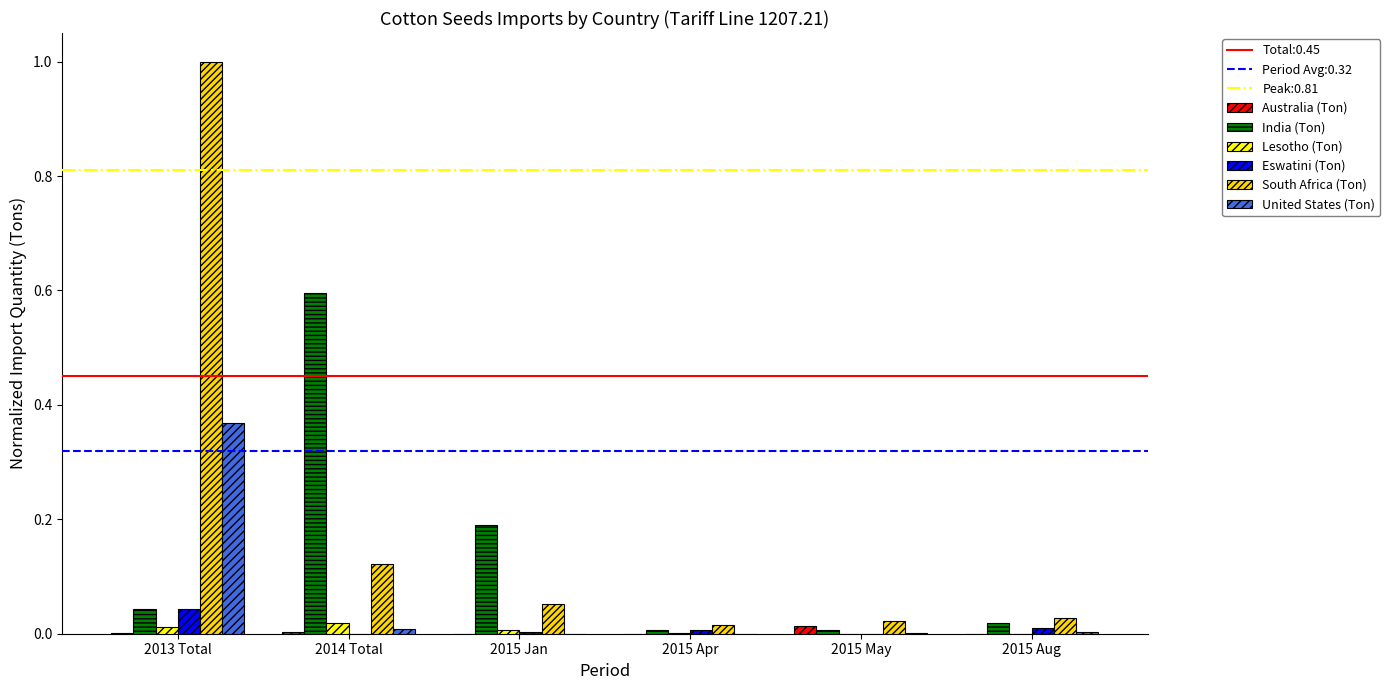

Are the bars horizontal?

No